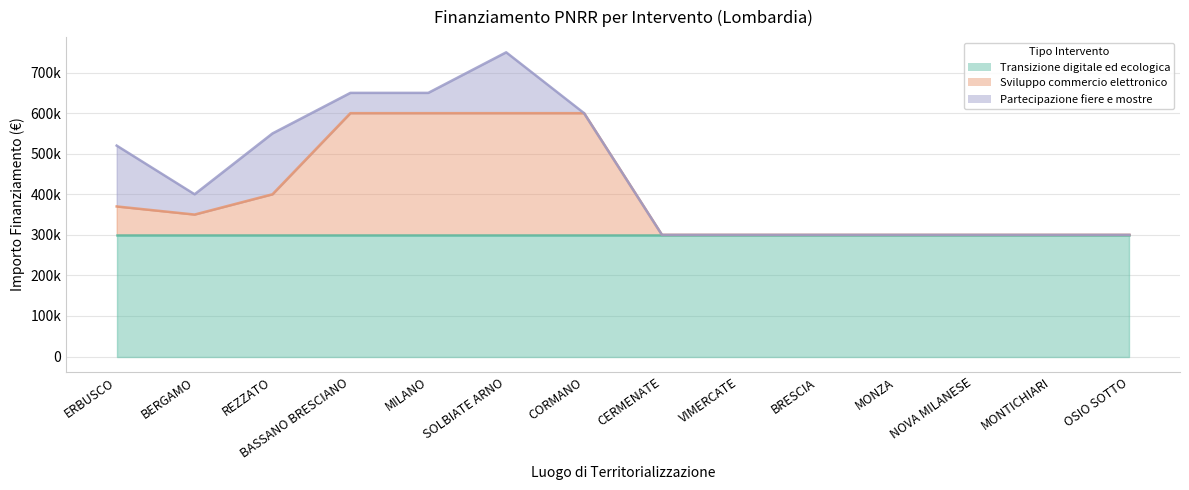

Rank the series by their maximum value, from highest to lowest.

Transizione digitale ed ecologica, Sviluppo commercio elettronico, Partecipazione fiere e mostre